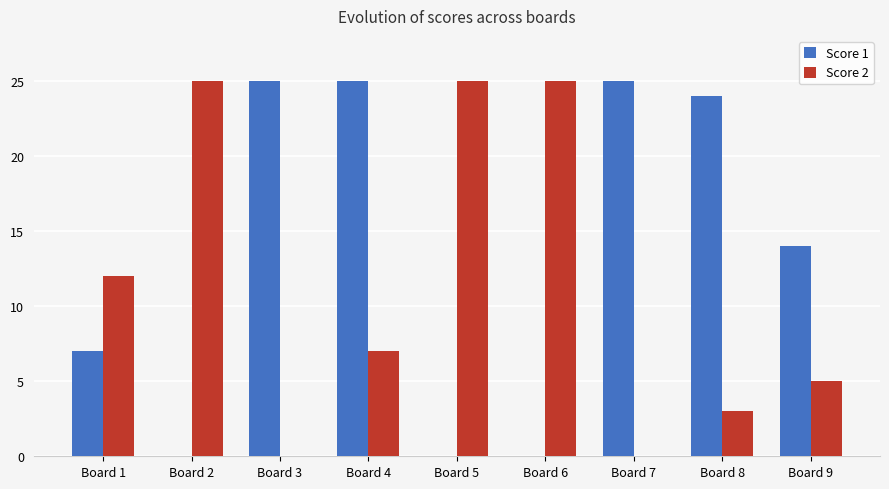

Which series has the largest total across all categories?

Score 1